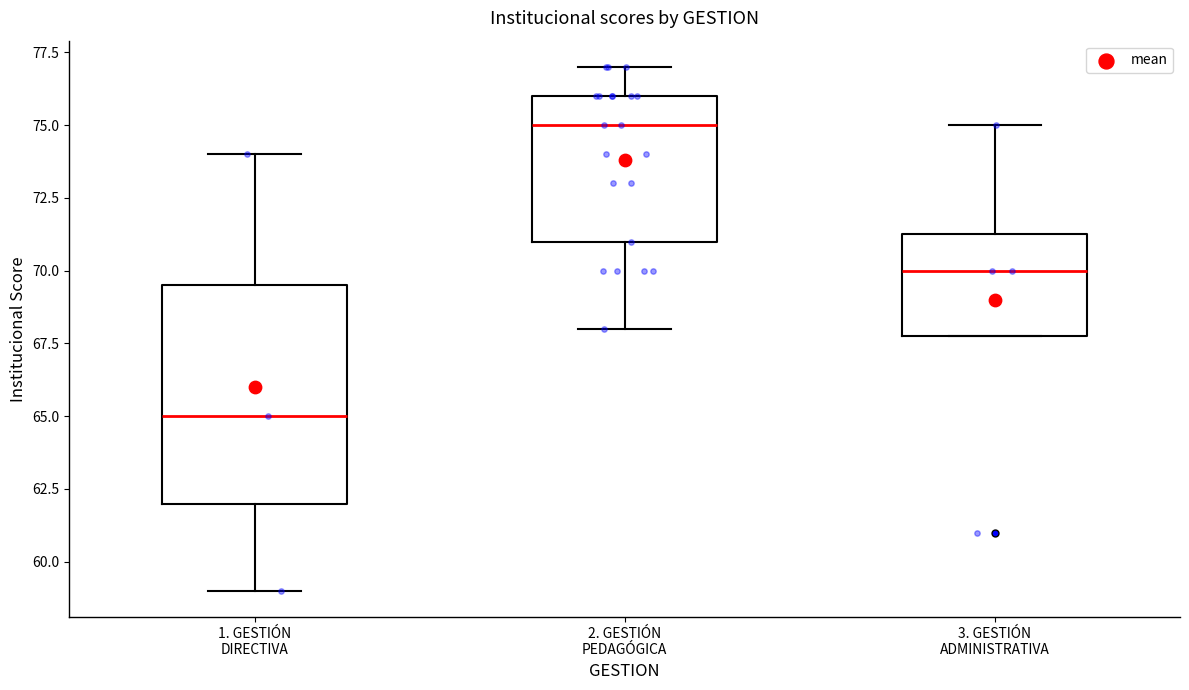

Reading left to right, read every box against the y-axis: the position of its median line, the range the box covers, and the ends of its whiskers. The values are not printed on the chart, so give them approximately, as read against the axis.

1. GESTIÓN DIRECTIVA: median 65.0, box 62.0 to 69.5, whiskers 59.0 to 74.0
2. GESTIÓN PEDAGÓGICA: median 75.0, box 71.0 to 76.0, whiskers 68.0 to 77.0
3. GESTIÓN ADMINISTRATIVA: median 70.0, box 68.0 to 71.5, whiskers 68.0 to 75.0